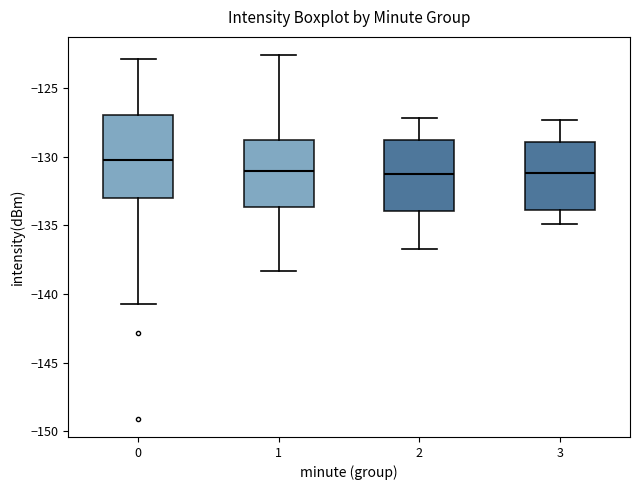

Comparing the boxes themselves (not the whiskers), which one is the tallest?

0